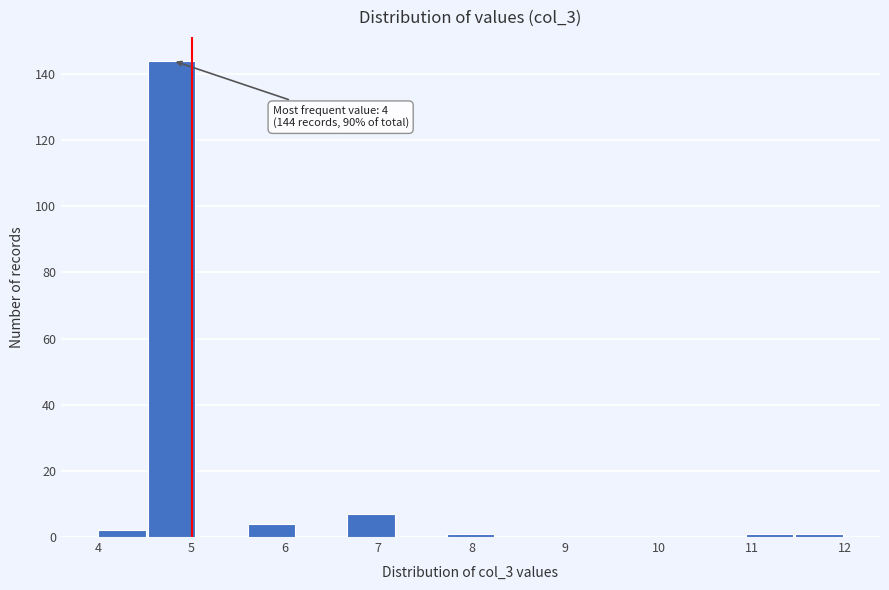

Over which range of the x-axis is the bar tallest?

4.5 to 5.1